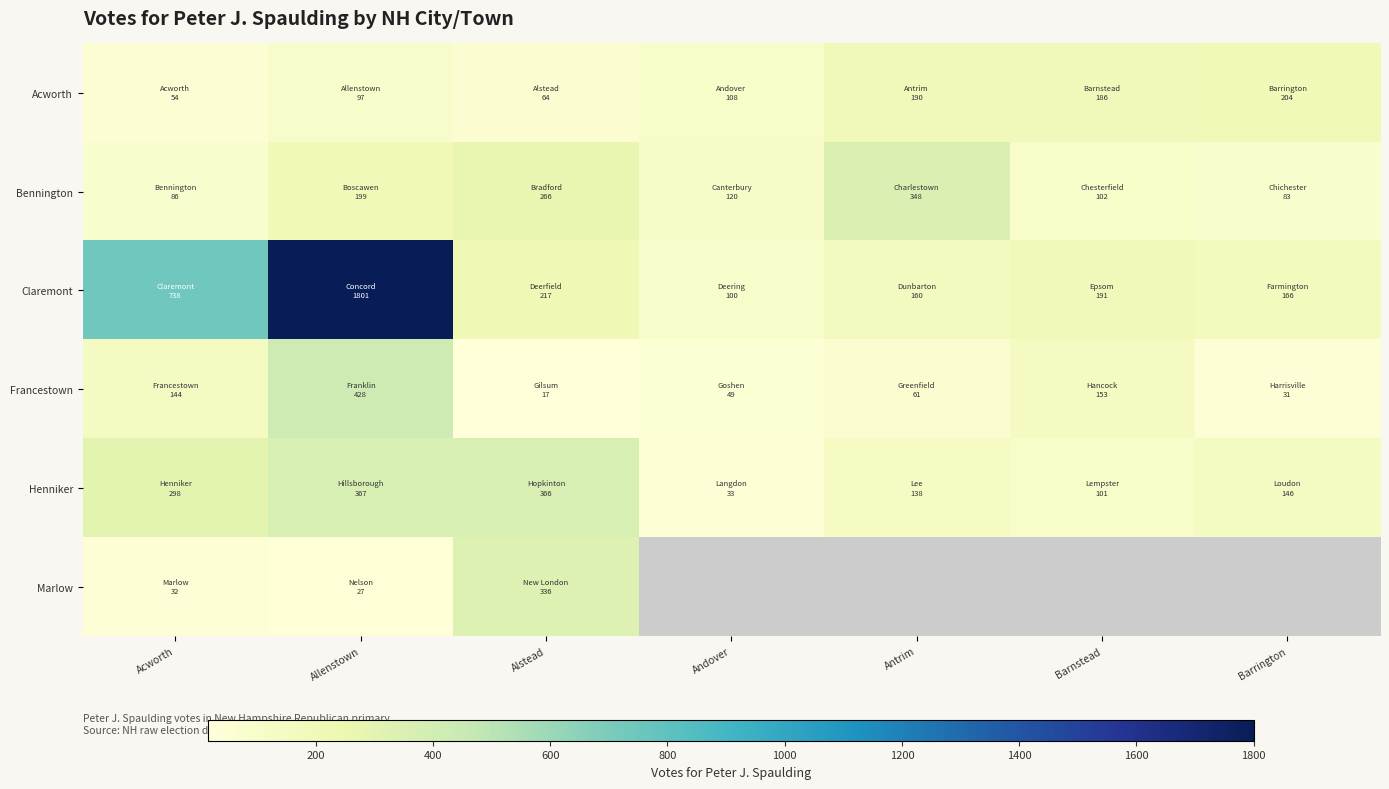

Rank the series at Acworth from lowest to highest value.

Marlow, Acworth, Bennington, Francestown, Henniker, Claremont